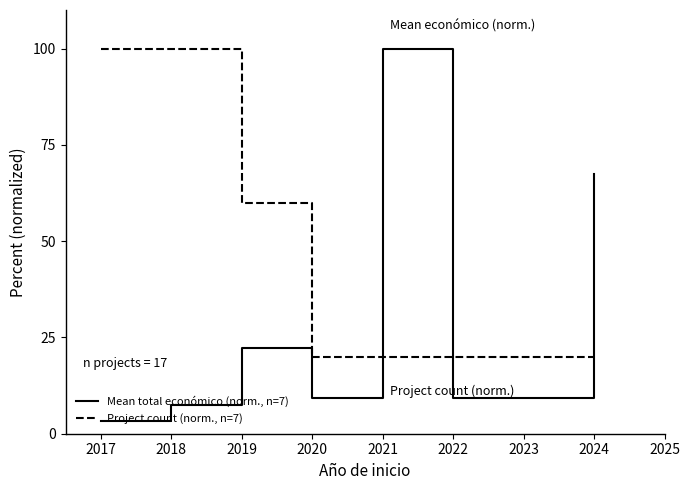

Where is Project count (norm., n=7) nearest to the value 60?

2019